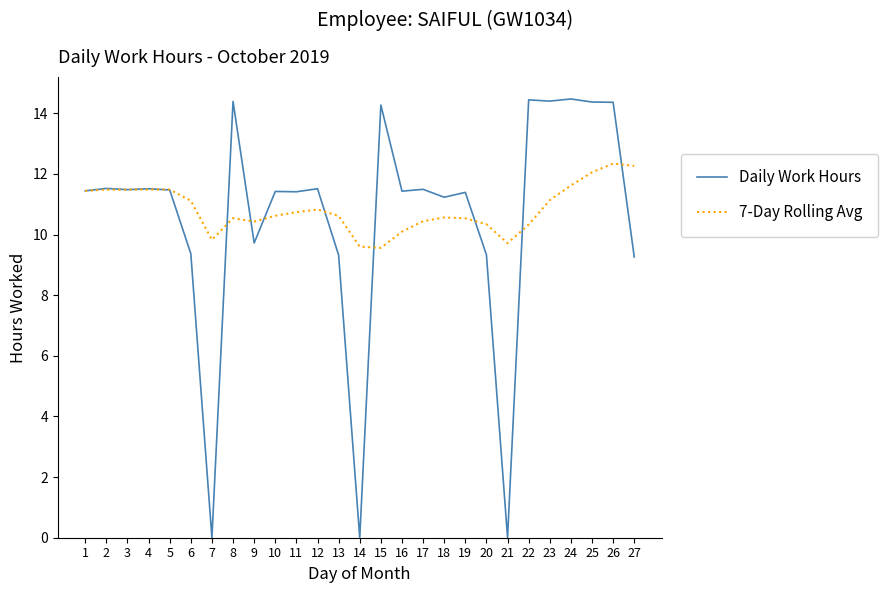

Which series changed the most between 5 and 23?

Daily Work Hours